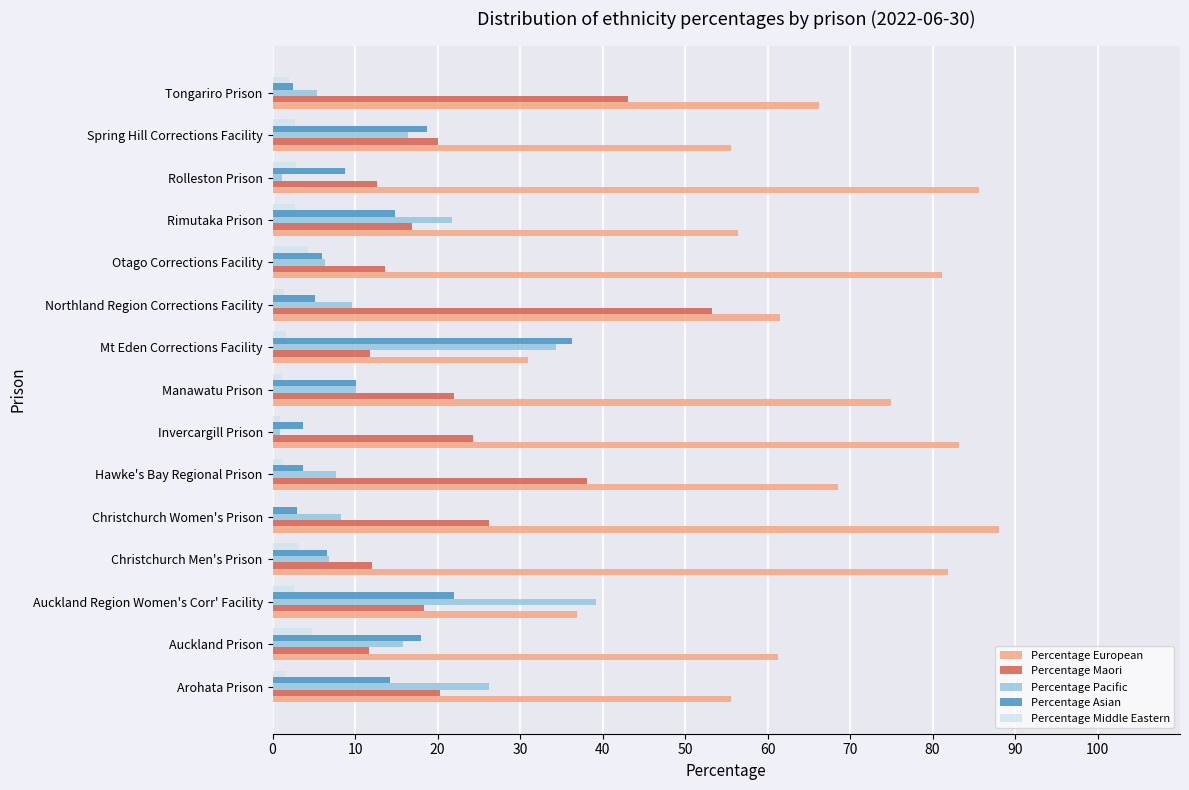

At which category is the sum across all series the highest?

Northland Region Corrections Facility